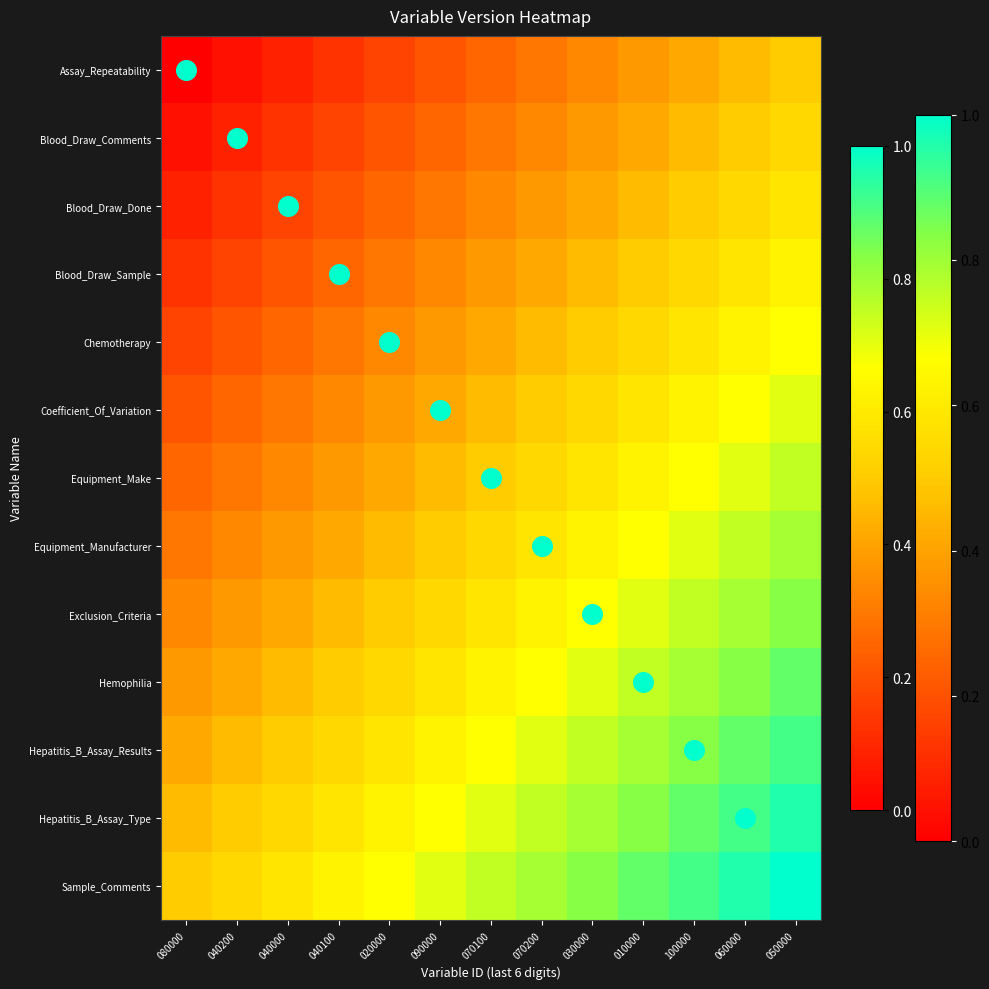

At which category is the sum across all series the highest?

050000